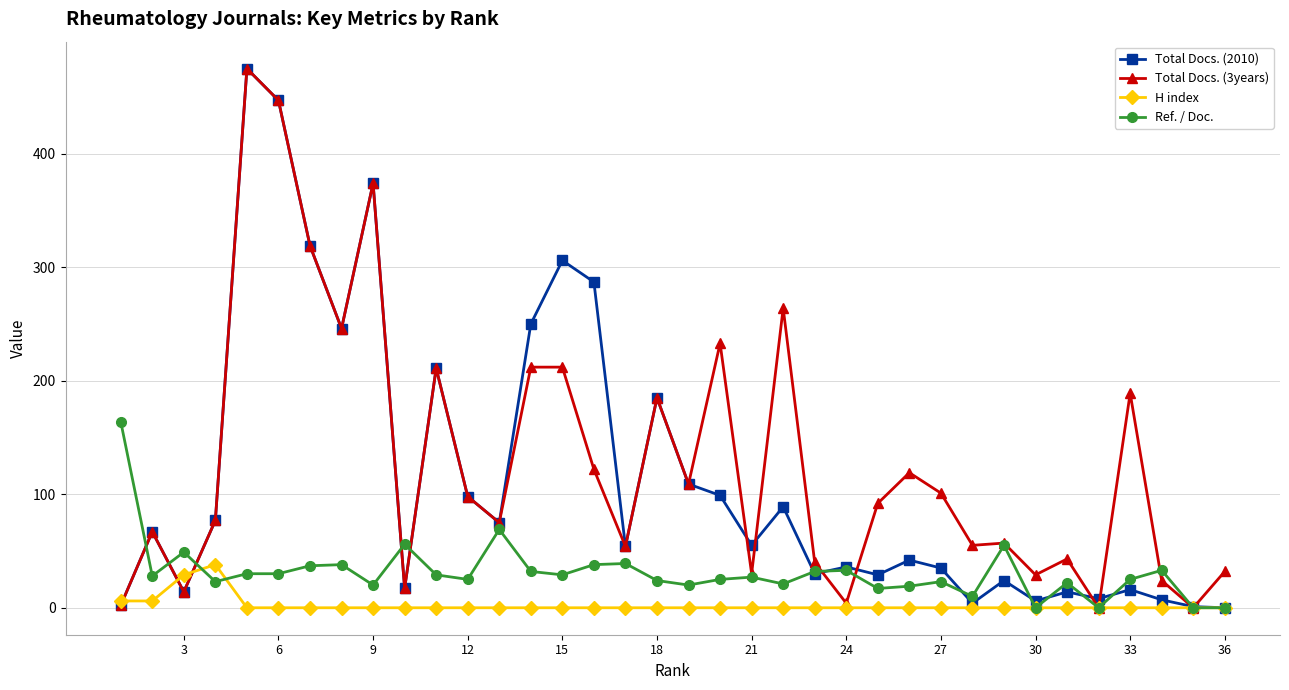

What is the maximum value shown in the chart?

475